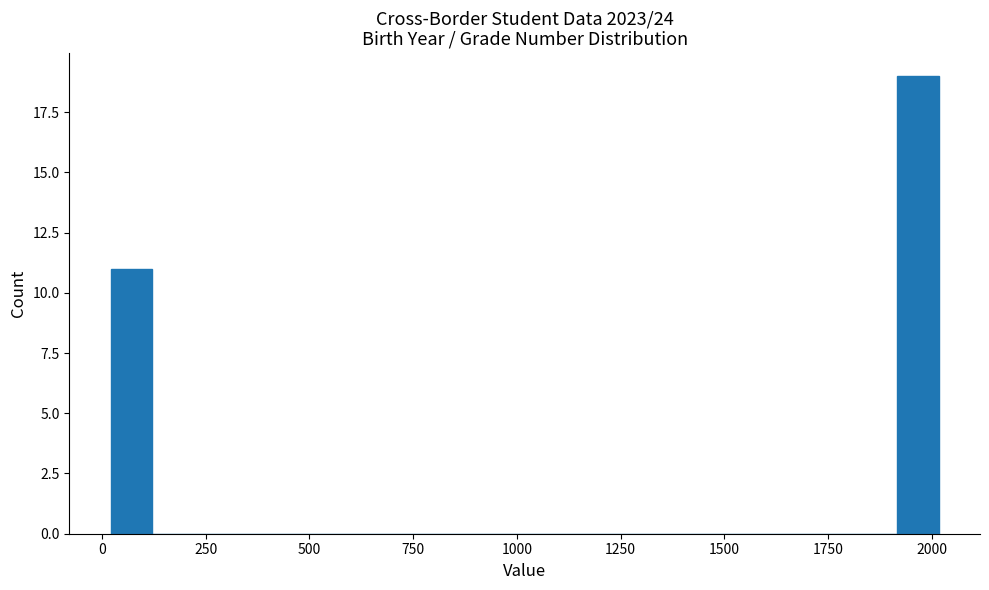

Around what value on the x-axis is the tallest bar? Give the approximate position of its centre, as read against the axis.

1950